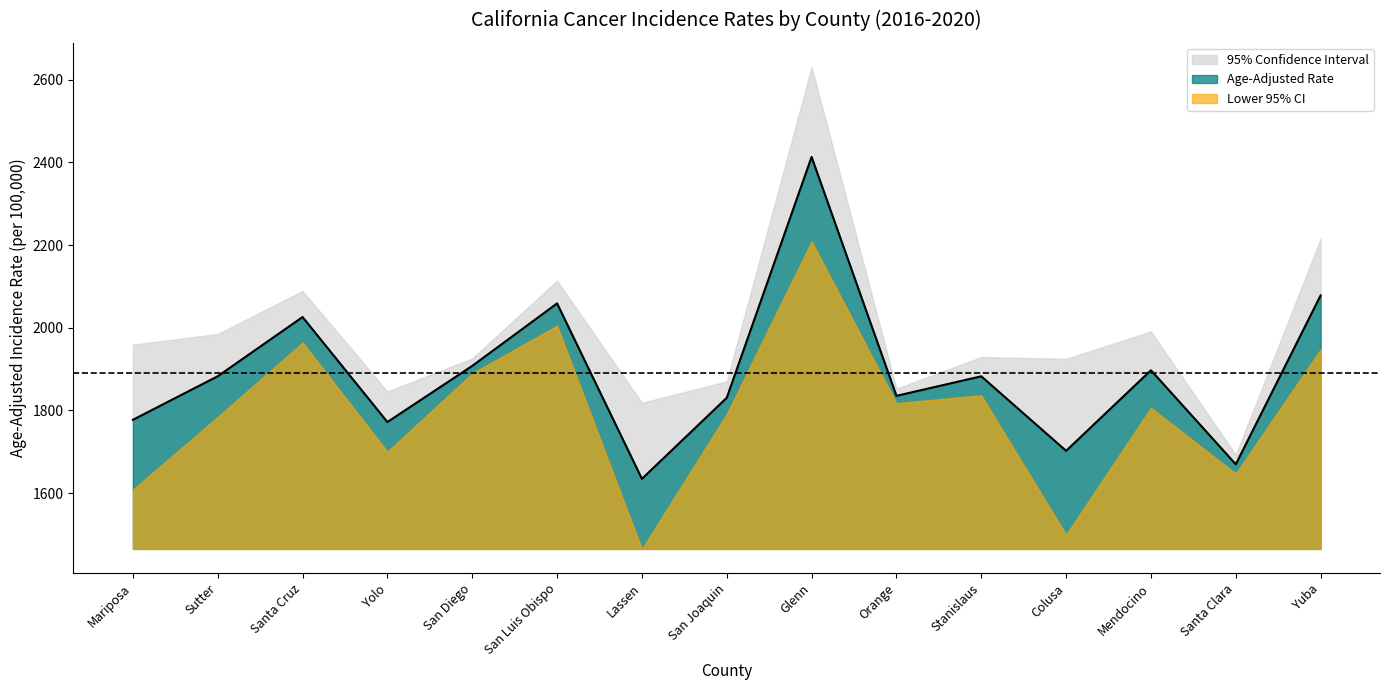

The Age-Adjusted Rate series shows 2283.5 at Colusa. True or false?

False